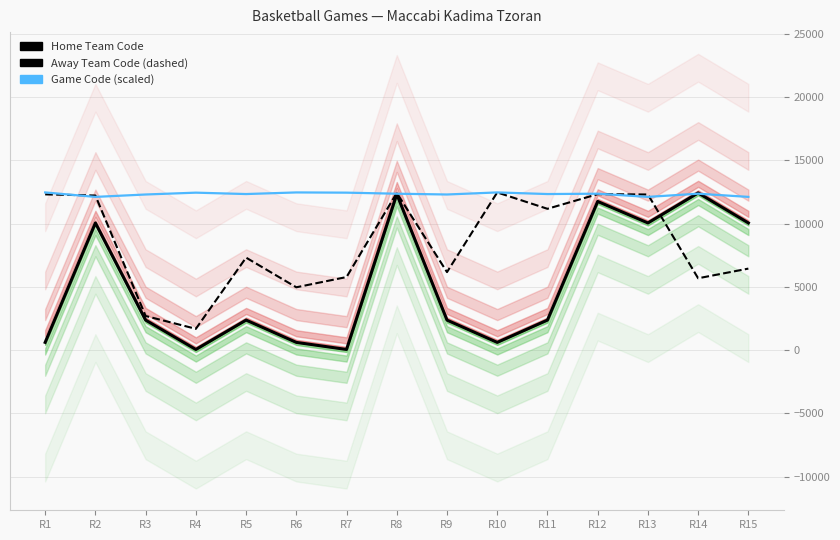

Reading right to left, what are all the values shown in this chart?

Home Team Code: R15=10059.0	R14=12433.0	R13=10059.0	R12=11759.0	R11=2377.0	R10=612.0	R9=2375.0	R8=12336.0	R7=52.0	R6=612.0	R5=2377.0	R4=52.0	R3=2375.0	R2=10059.0	R1=612.0
Away Team Code (dashed): R15=6447.0	R14=5683.0	R13=12308.0	R12=12336.0	R11=11177.0	R10=12472.0	R9=6171.0	R8=12433.0	R7=5780.0	R6=4969.0	R5=7316.0	R4=1685.0	R3=2700.0	R2=12227.0	R1=12319.0
Game Code (scaled): R15=12119.5	R14=12370.8	R13=12119.3	R12=12370.8	R11=12344.4	R10=12472.0	R9=12308.9	R8=12370.7	R7=12454.3	R6=12471.8	R5=12344.2	R4=12454.1	R3=12308.8	R2=12118.8	R1=12471.7